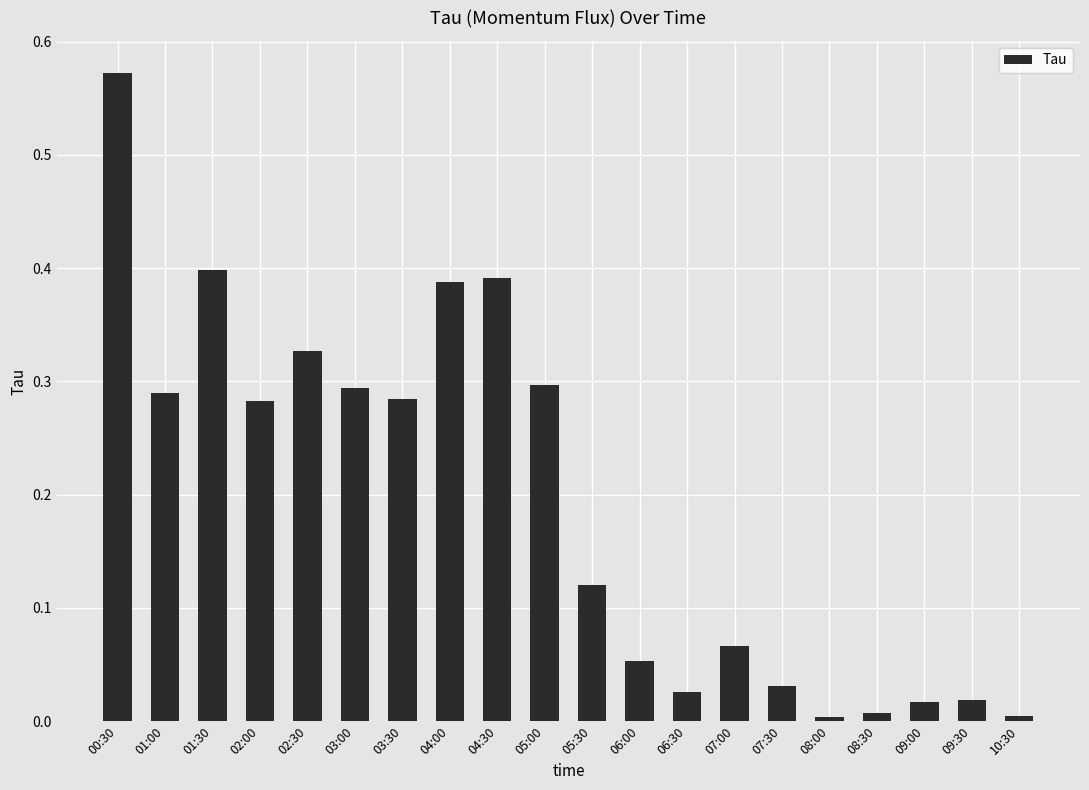

What position from the right is 01:30?

18